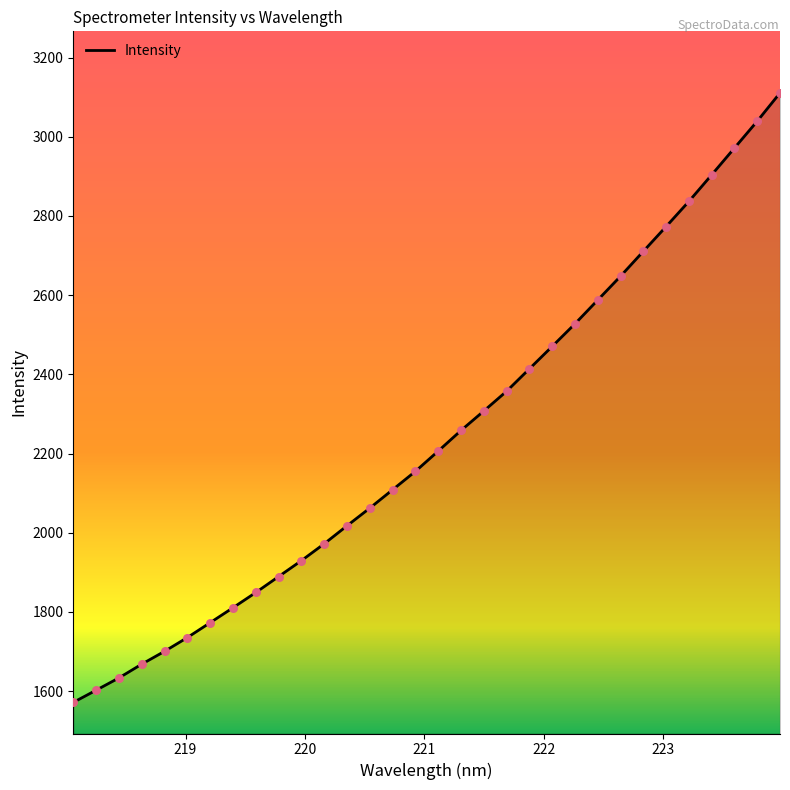

What is the maximum value shown in the chart?

3110.9